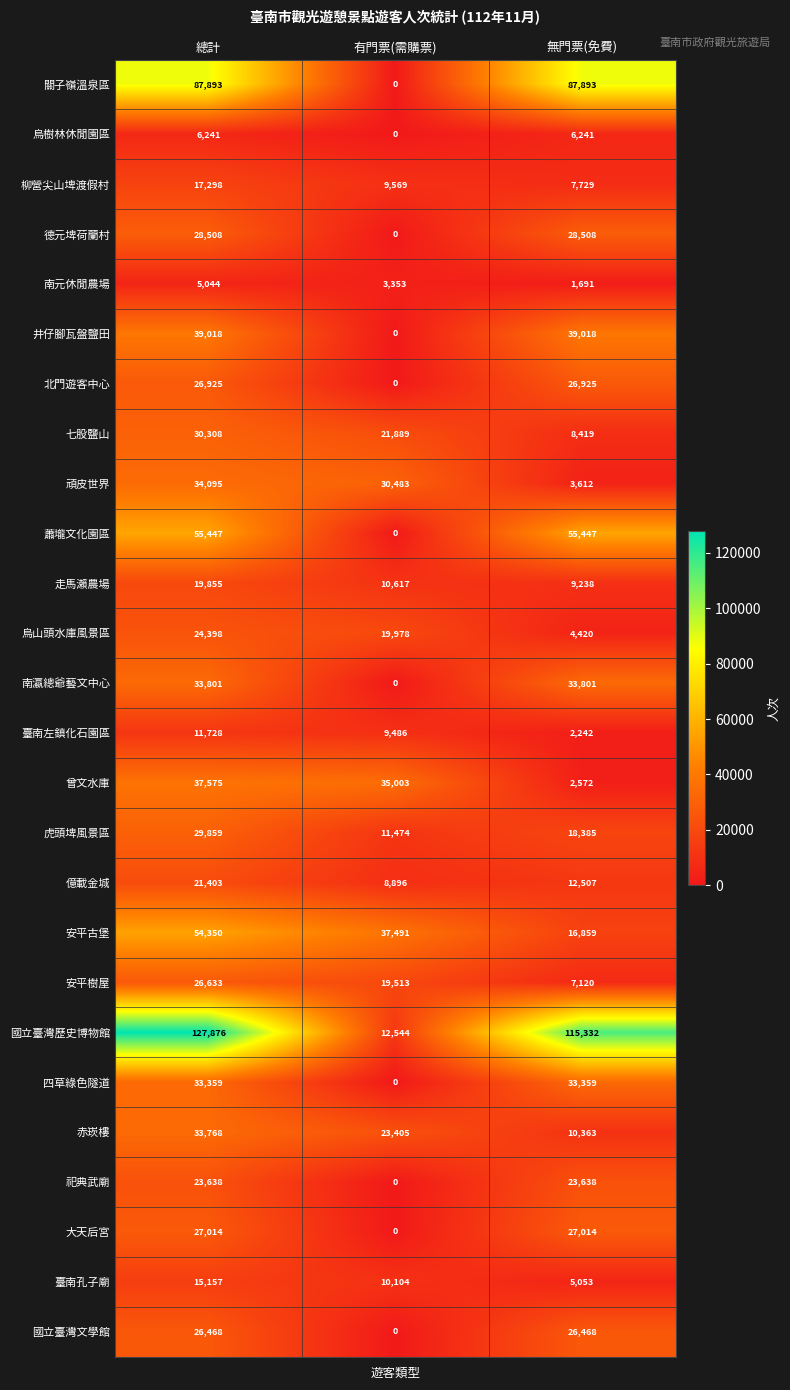

At which label is 南元休閒農場 closest to 3367?

有門票(需購票)